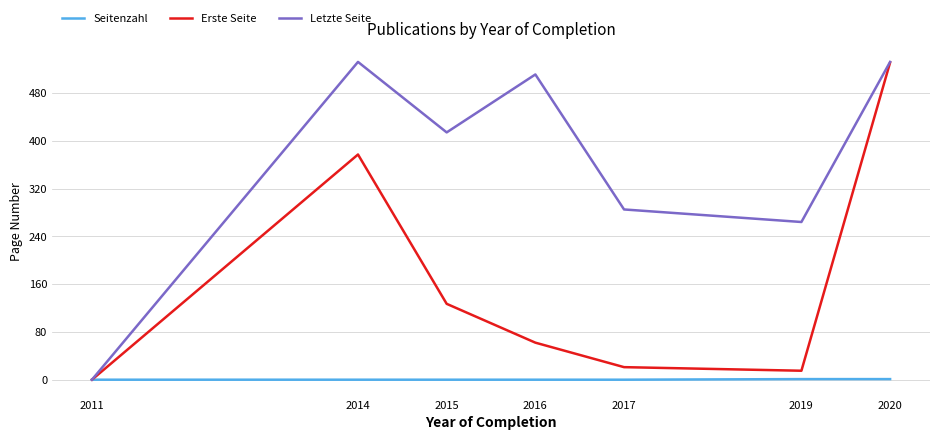

What is the maximum value shown in the chart?

532